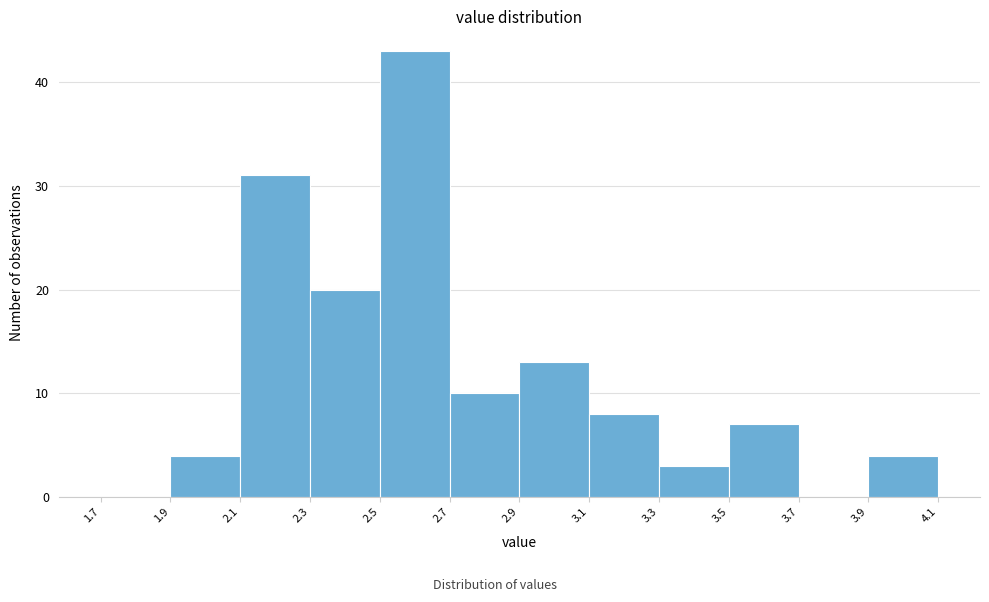

What is the height of the bar covering 2.9 to 3.1 on the x-axis? The values are not printed on the chart, so give them approximately, as read against the axis.

13